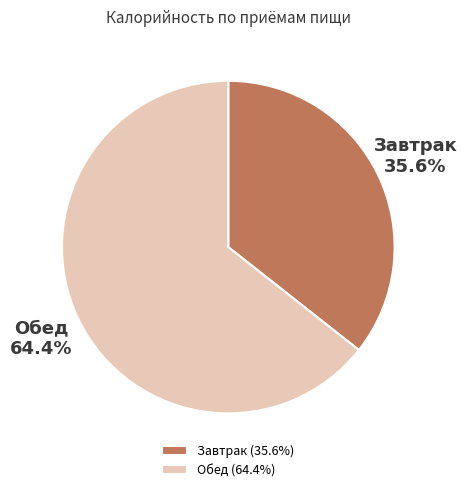

What is the smallest slice in the pie chart?

Завтрак